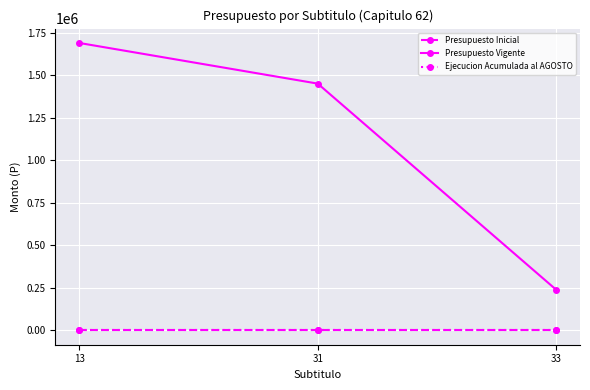

List the labels in order of Ejecucion Acumulada al AGOSTO value, smallest first.

13, 31, 33